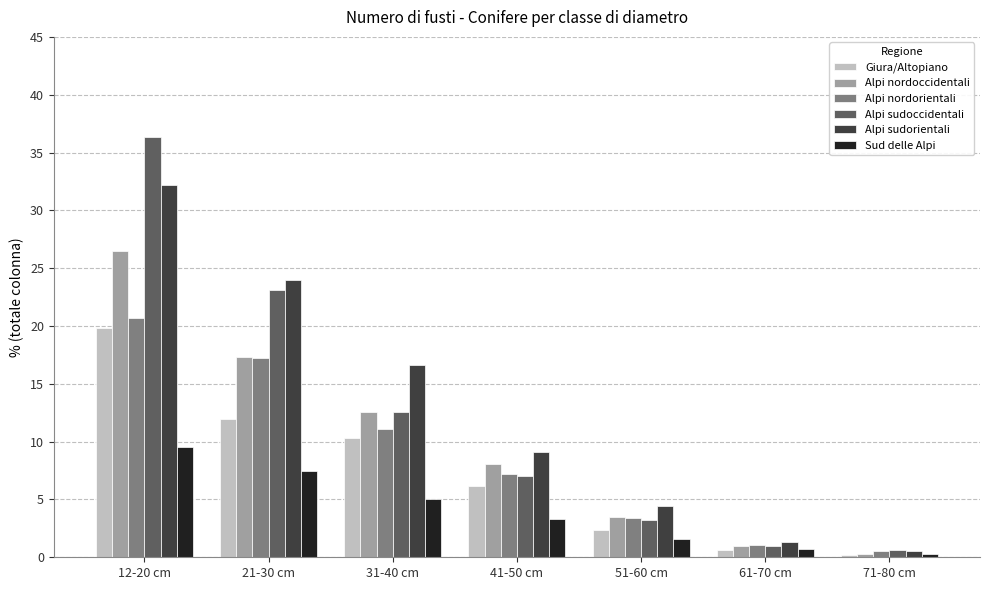

Reading right to left, transcribe all the data shown in this chart.

Giura/Altopiano: 71-80 cm=0.2	61-70 cm=0.6	51-60 cm=2.4	41-50 cm=6.2	31-40 cm=10.3	21-30 cm=12.0	12-20 cm=19.8
Alpi nordoccidentali: 71-80 cm=0.3	61-70 cm=1.0	51-60 cm=3.5	41-50 cm=8.1	31-40 cm=12.6	21-30 cm=17.3	12-20 cm=26.5
Alpi nordorientali: 71-80 cm=0.5	61-70 cm=1.1	51-60 cm=3.4	41-50 cm=7.2	31-40 cm=11.1	21-30 cm=17.2	12-20 cm=20.7
Alpi sudoccidentali: 71-80 cm=0.6	61-70 cm=1.0	51-60 cm=3.2	41-50 cm=7.0	31-40 cm=12.6	21-30 cm=23.1	12-20 cm=36.3
Alpi sudorientali: 71-80 cm=0.5	61-70 cm=1.3	51-60 cm=4.4	41-50 cm=9.1	31-40 cm=16.6	21-30 cm=24.0	12-20 cm=32.2
Sud delle Alpi: 71-80 cm=0.3	61-70 cm=0.7	51-60 cm=1.6	41-50 cm=3.3	31-40 cm=5.0	21-30 cm=7.5	12-20 cm=9.5